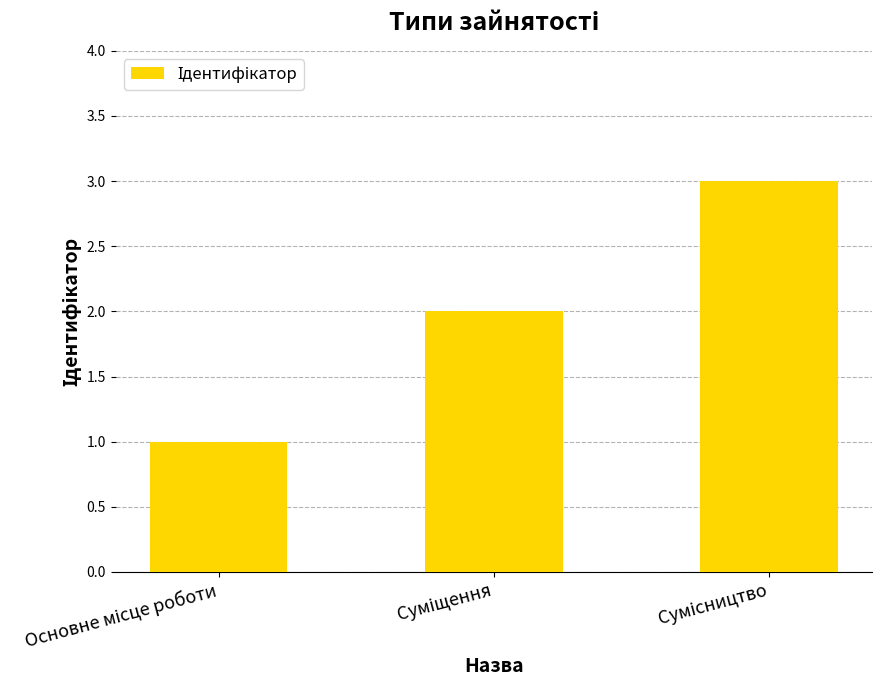

What is the sum of all values?

6